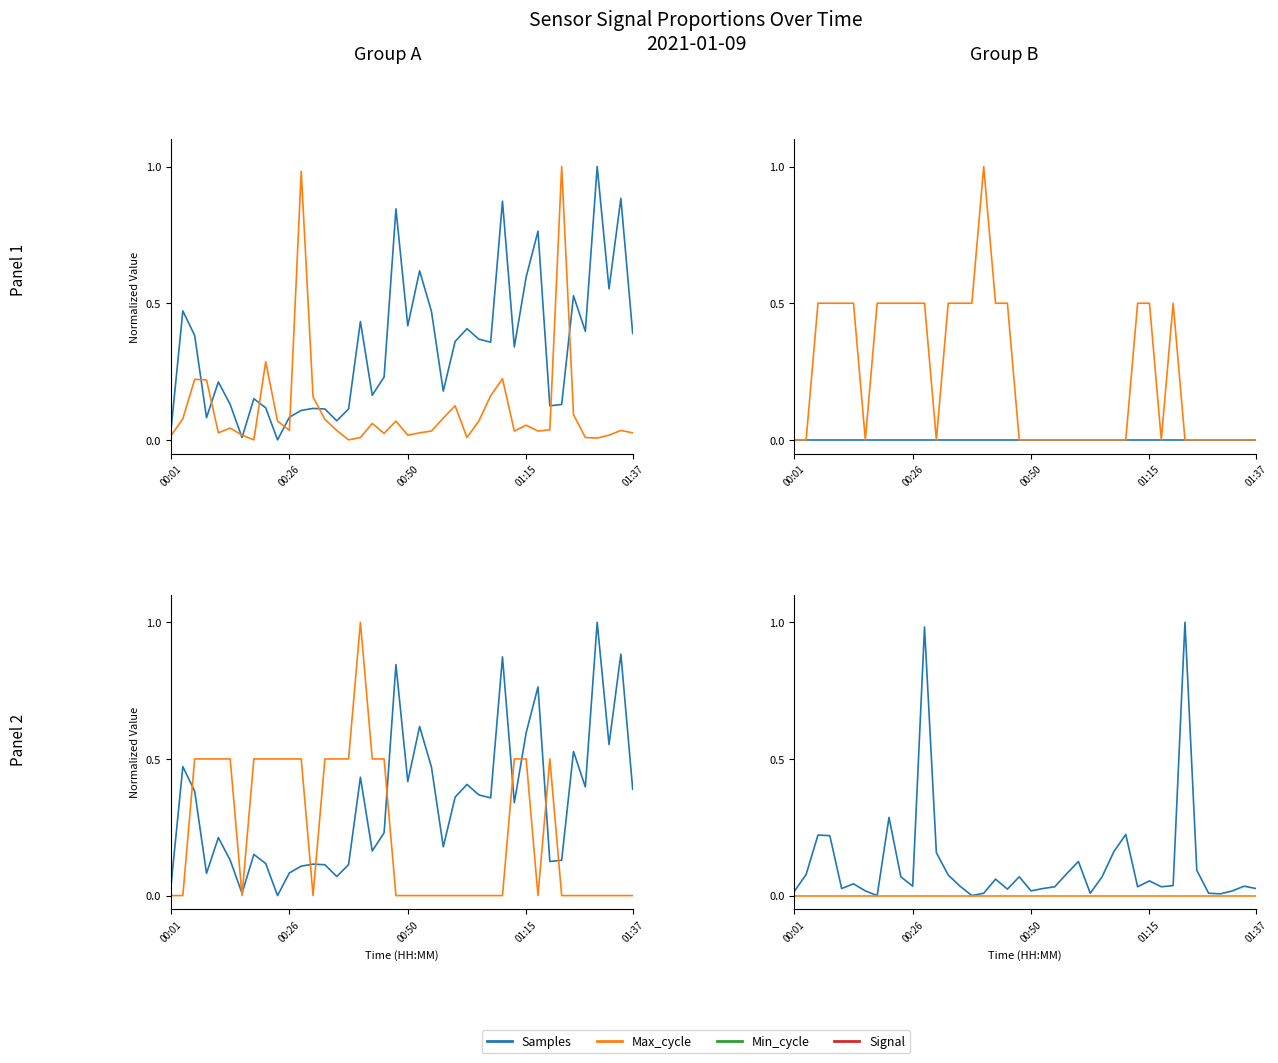

Is the value of Max_cycle at 7 greater than the value of Signal at 8?

No